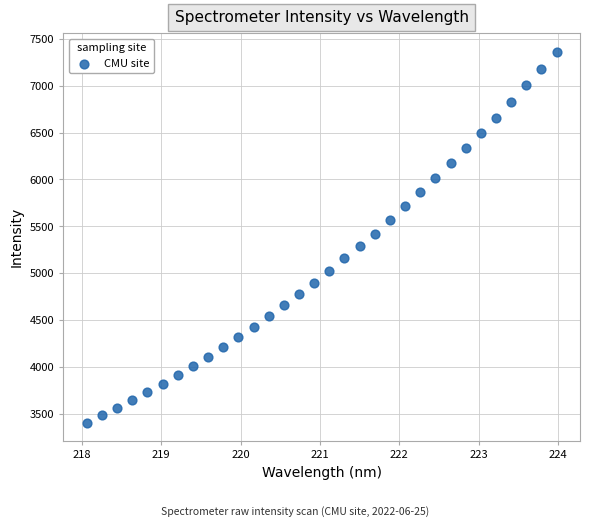

What is the range of X values (max minus min)?

5.9